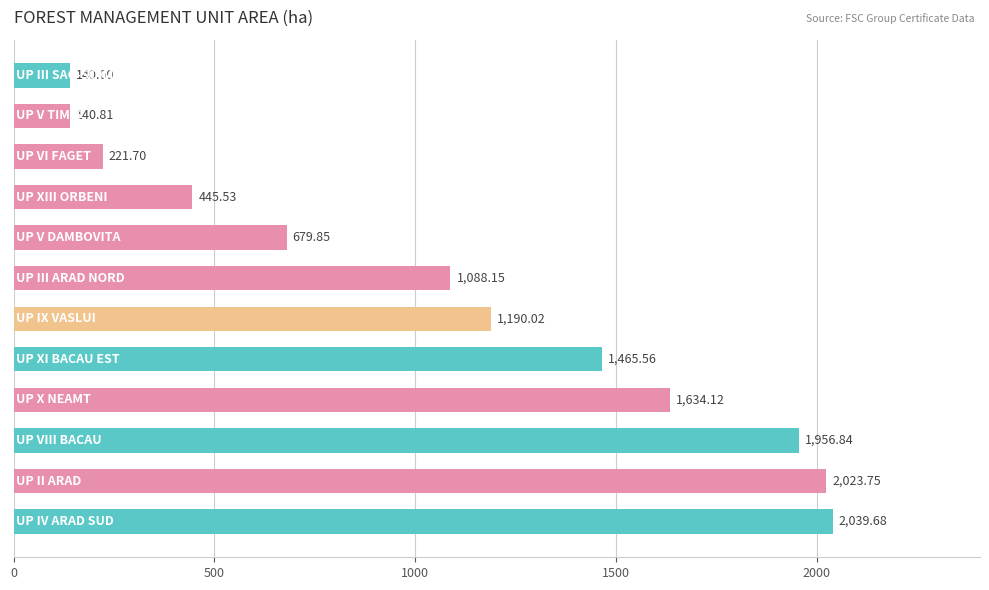

What is the sum of all values?

13026.0